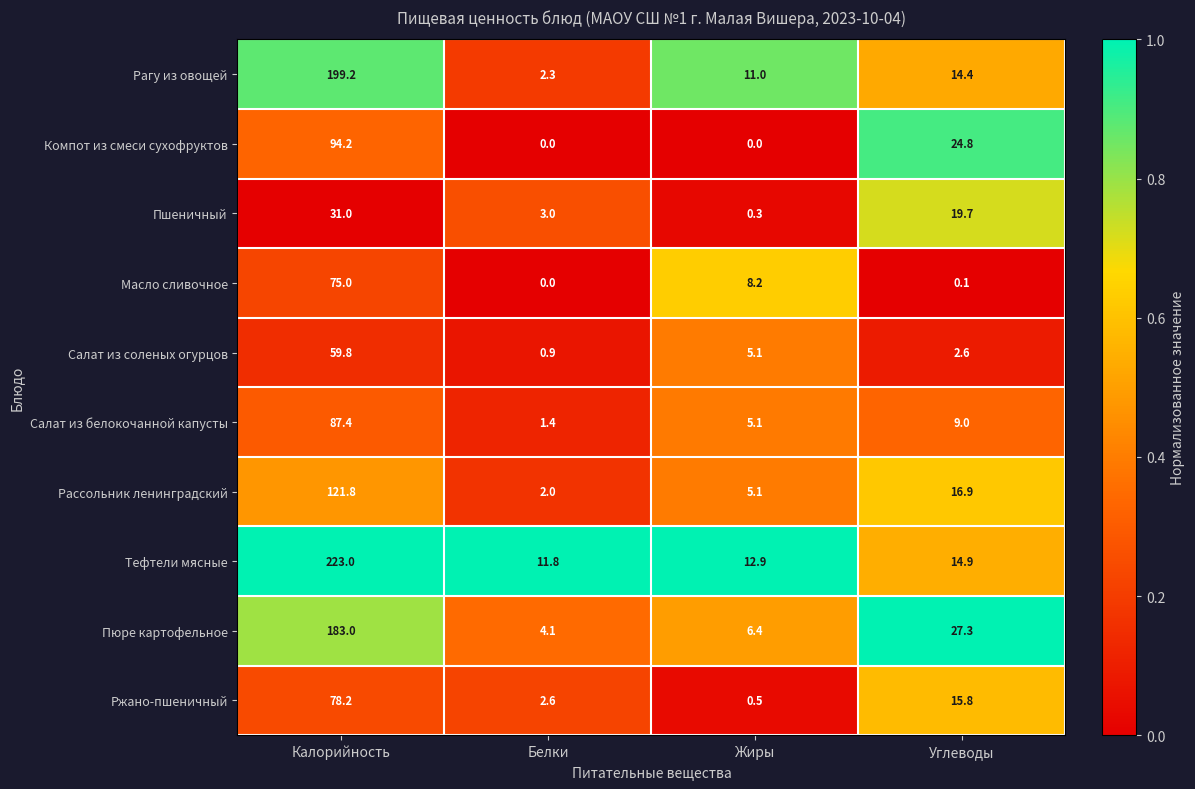

At how many categories does at least one series exceed 0?

4